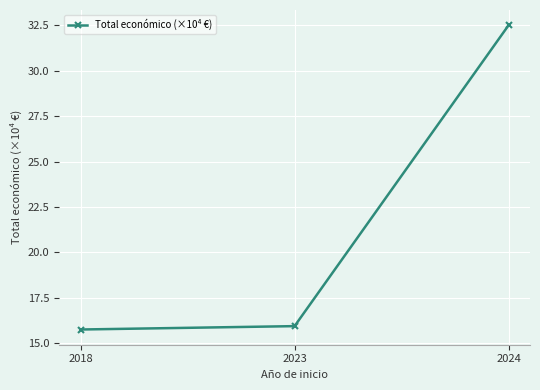

Reading left to right, extract all data points from this chart.

15.8	15.9	32.5